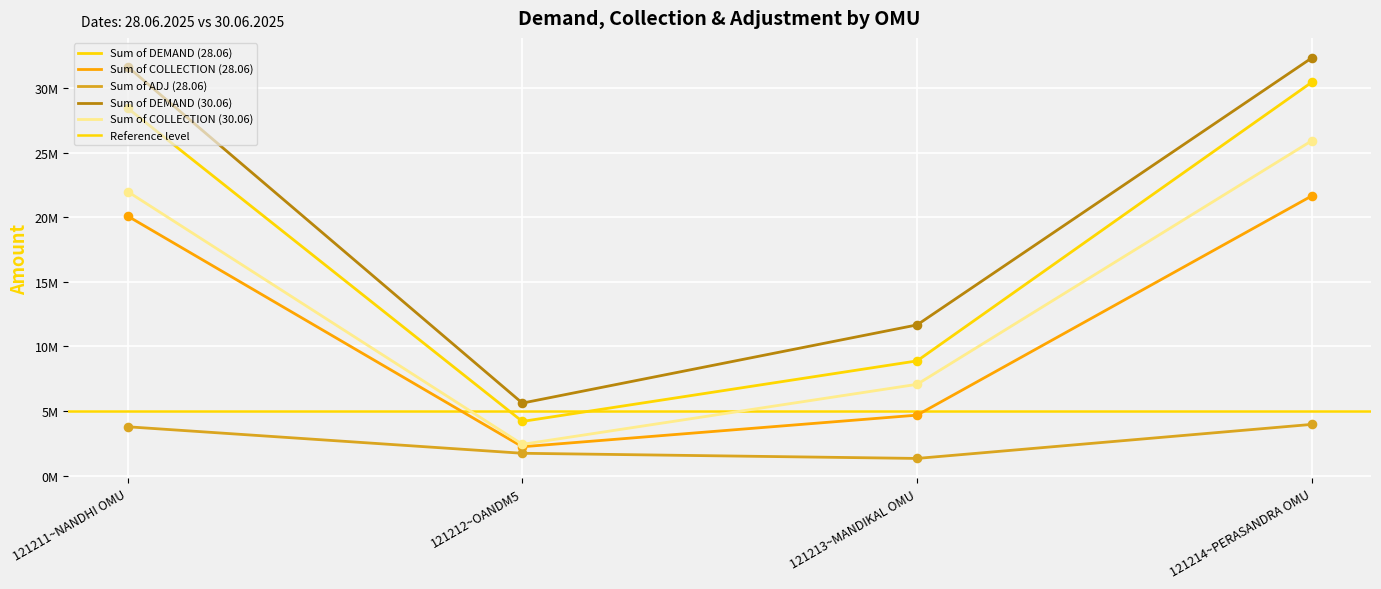

At how many categories does at least one series exceed 16662931?

2